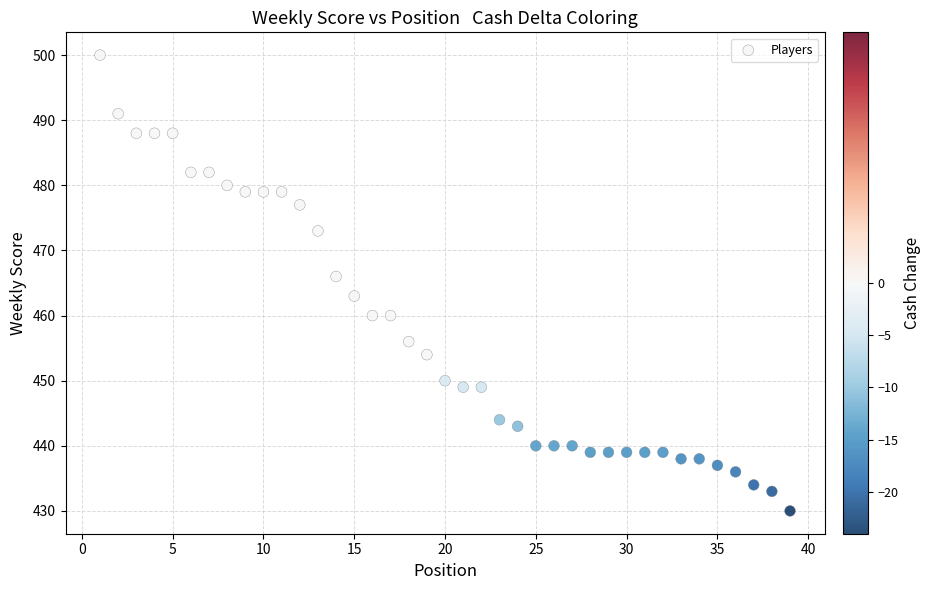

What is the range of X values (max minus min)?

38